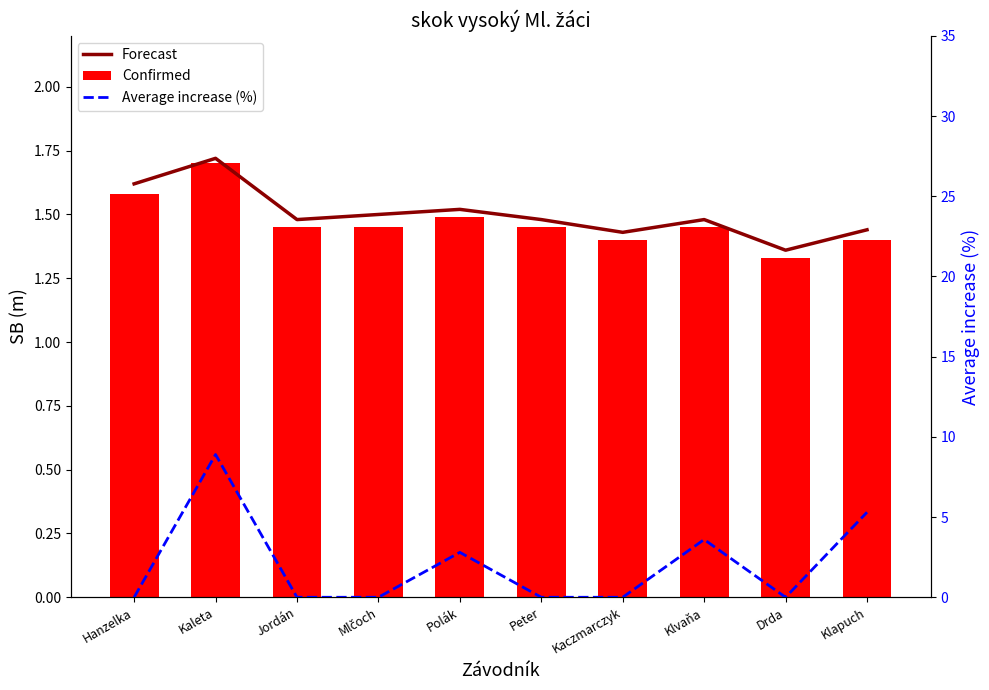

Between Jordán and Klvaňa, which series saw the biggest shift?

Average increase (%)